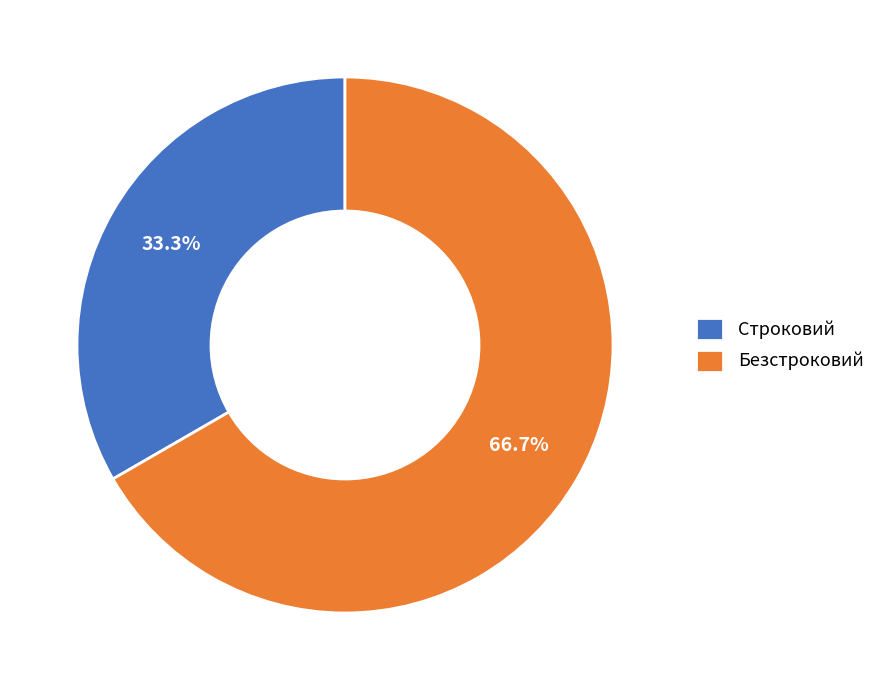

Rank the categories by value from highest to lowest.

Безстроковий, Строковий